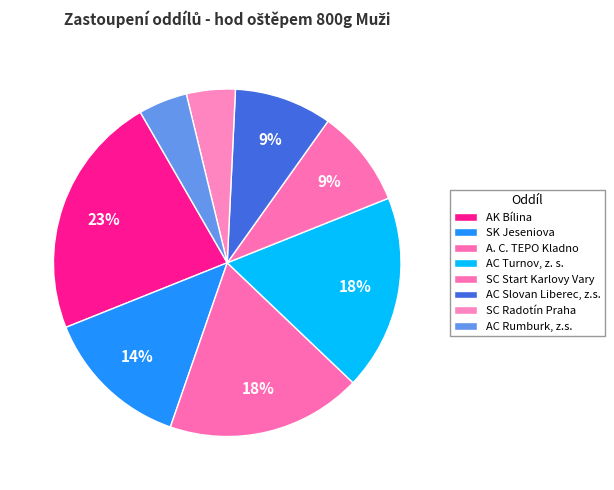

Count the number of slices in the pie.

8